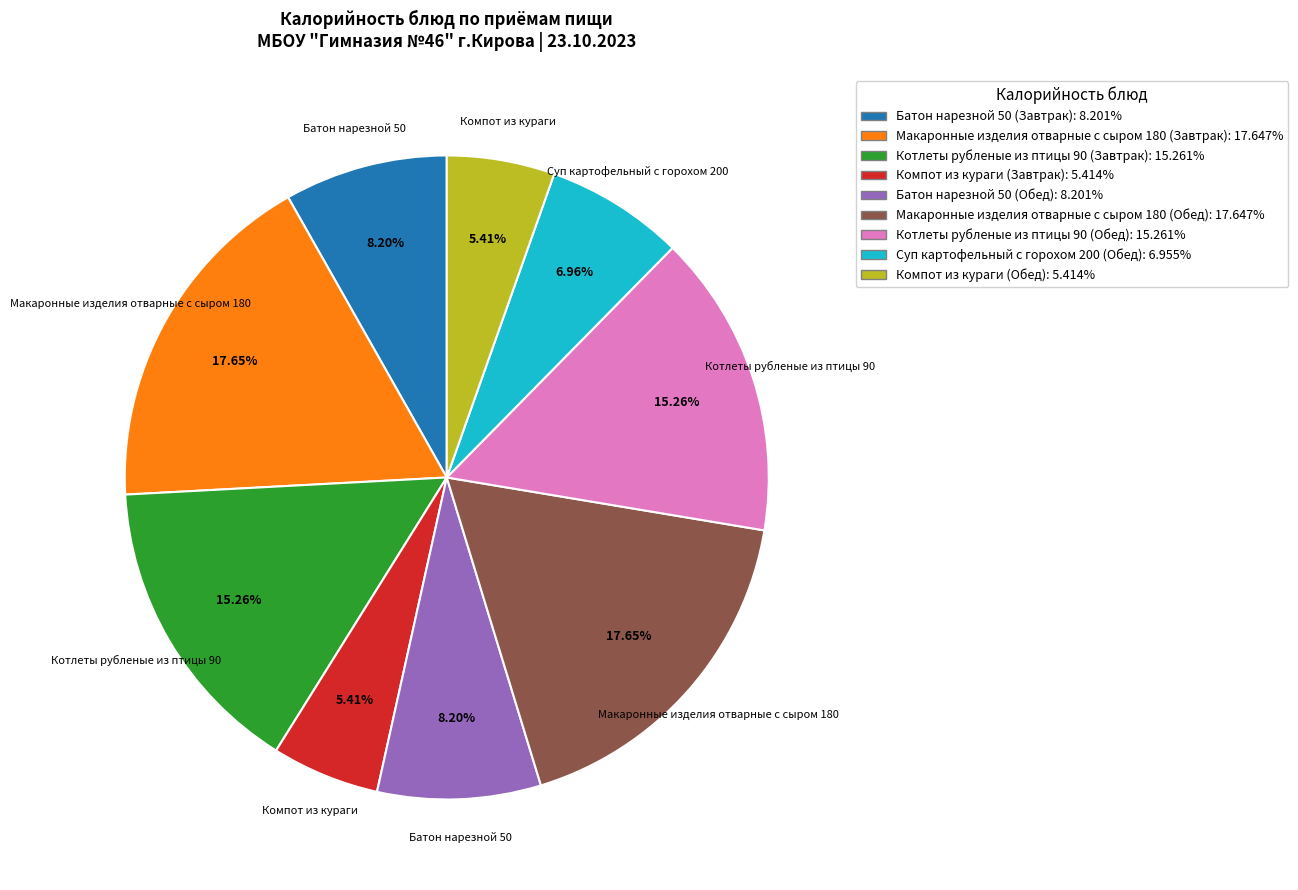

What percentage is the Котлеты рубленые из птицы 90 (Обед) slice, to the nearest percent?

15%